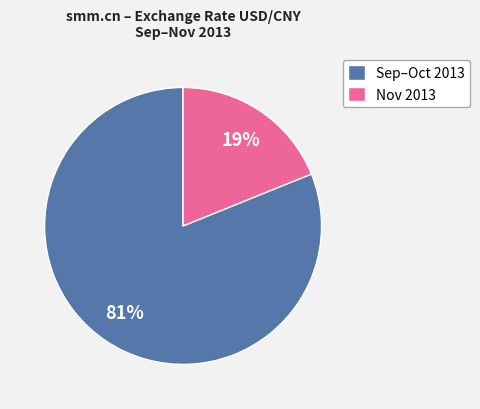

The Nov 2013 slice represents 12% of the pie. True or false?

False